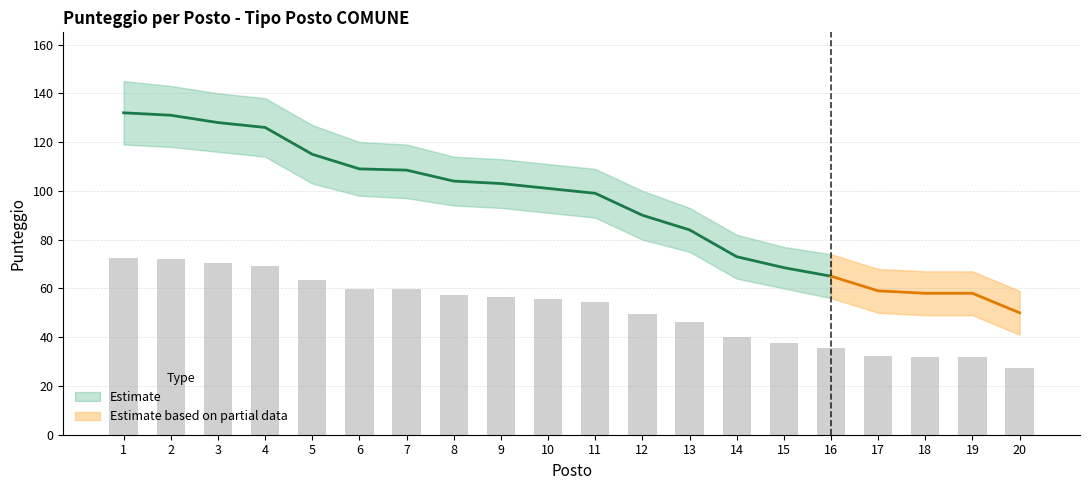

What is the difference between the second highest and second lowest values in the Score_upper series?

76.0